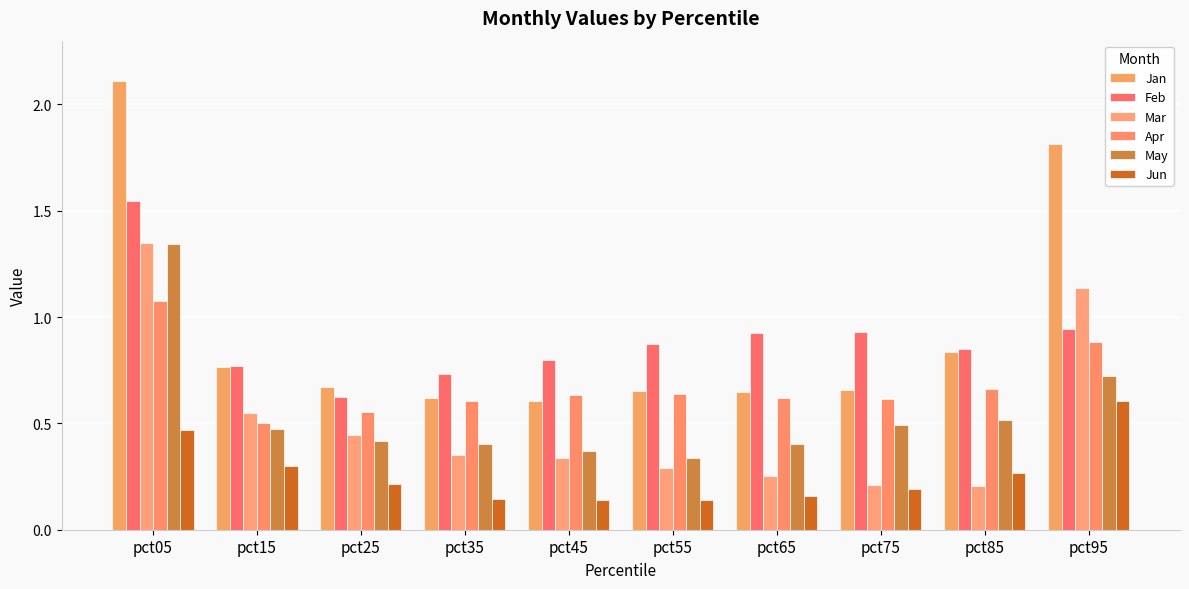

Where is Jun nearest to the value 0?

pct55